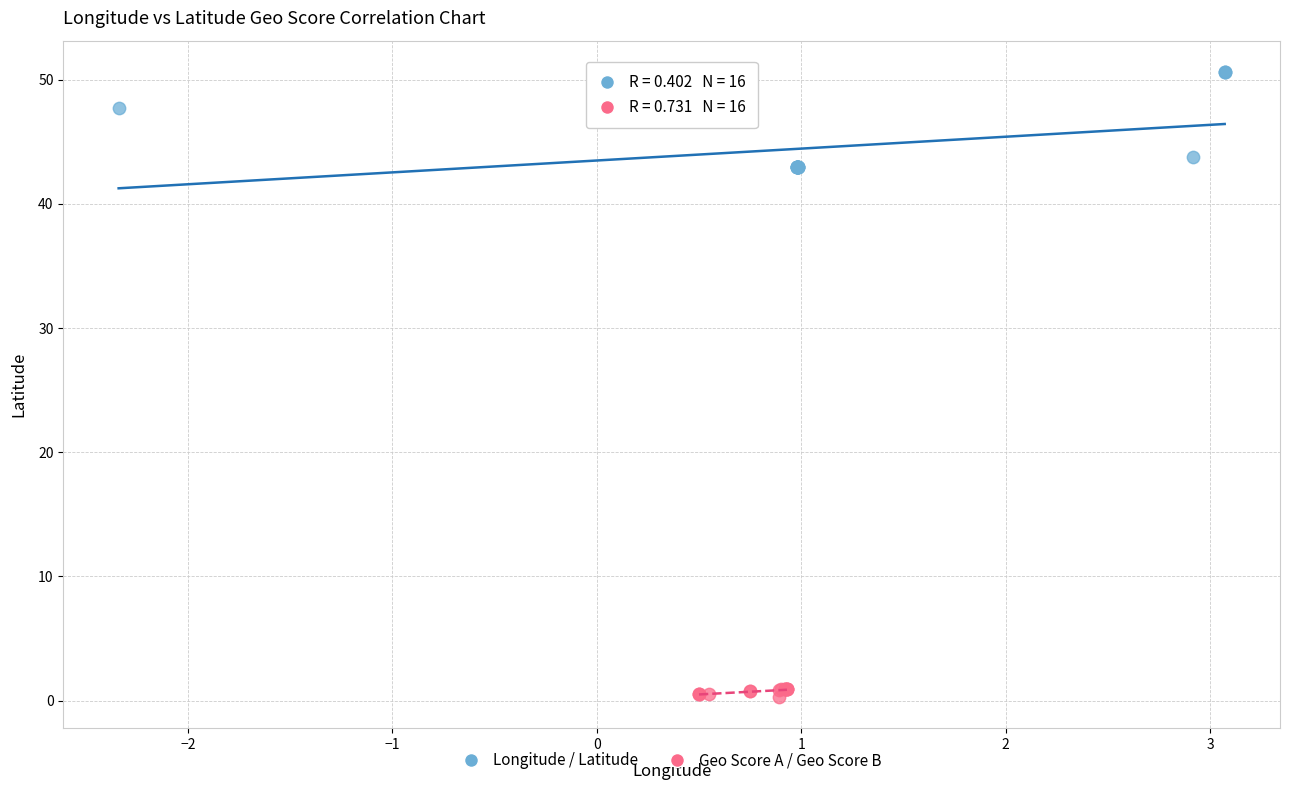

Which series has the widest spread of Y values?

Longitude / Latitude